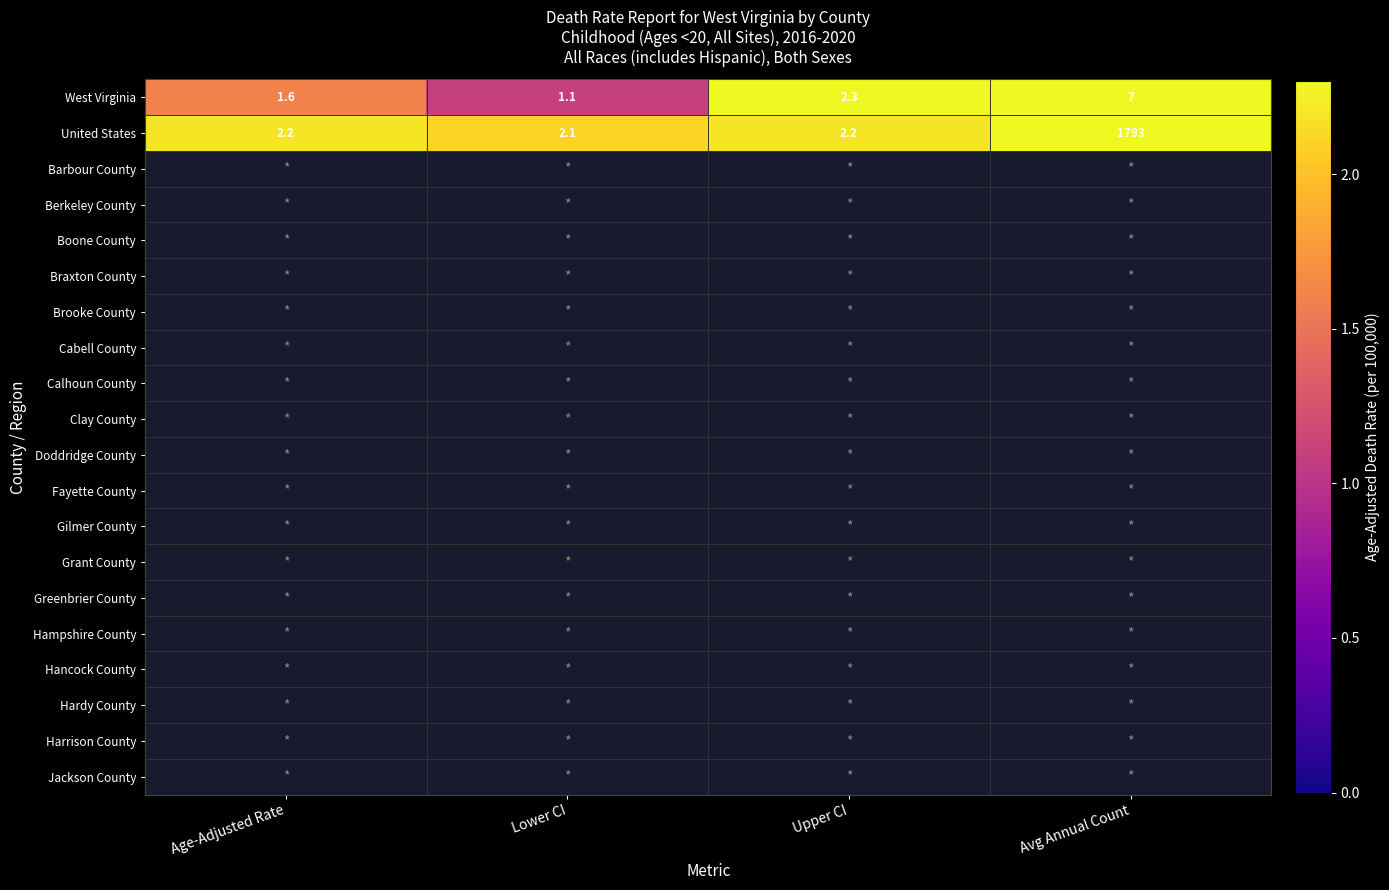

Which series has the largest total across all categories?

United States